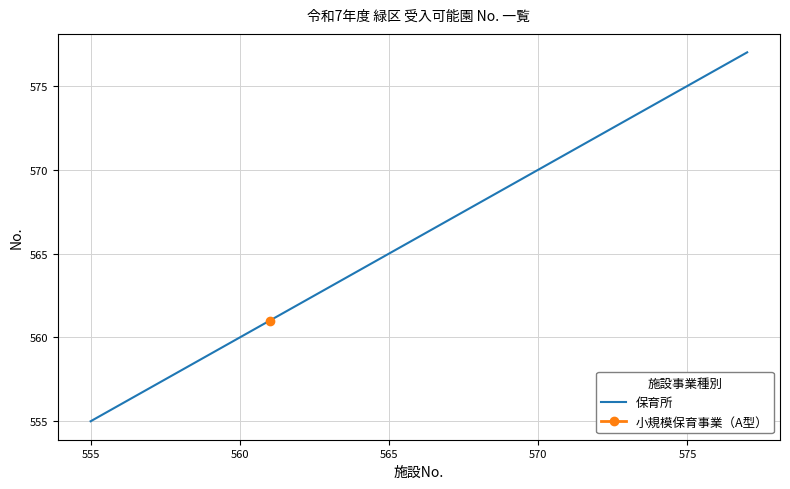

What is the average value?

566